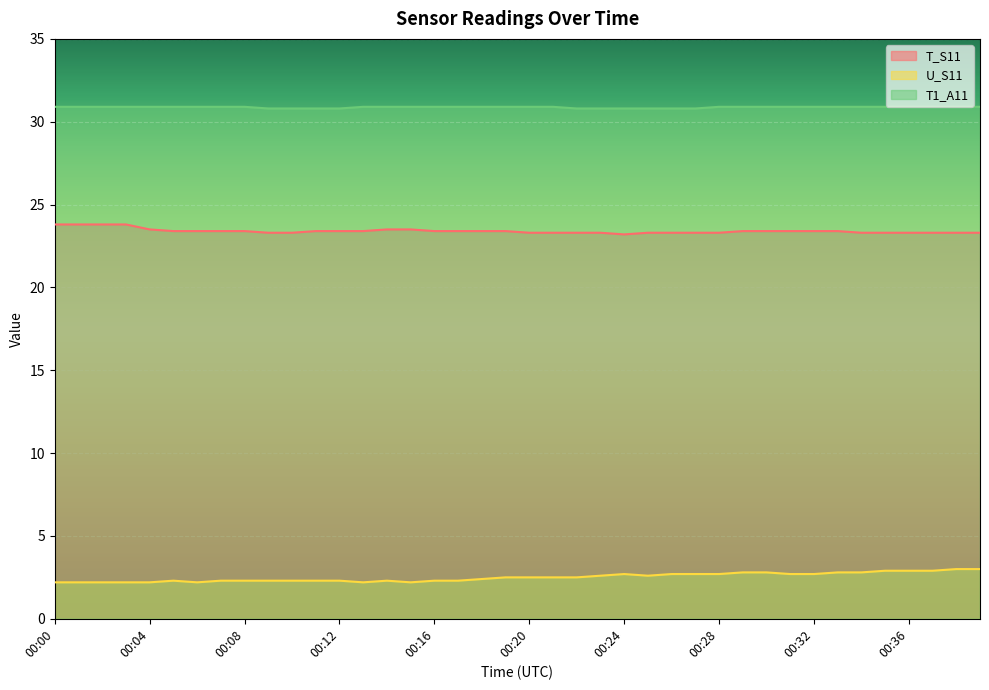

True or false: T_S11 has a value of 23.4 at 00:19.

True